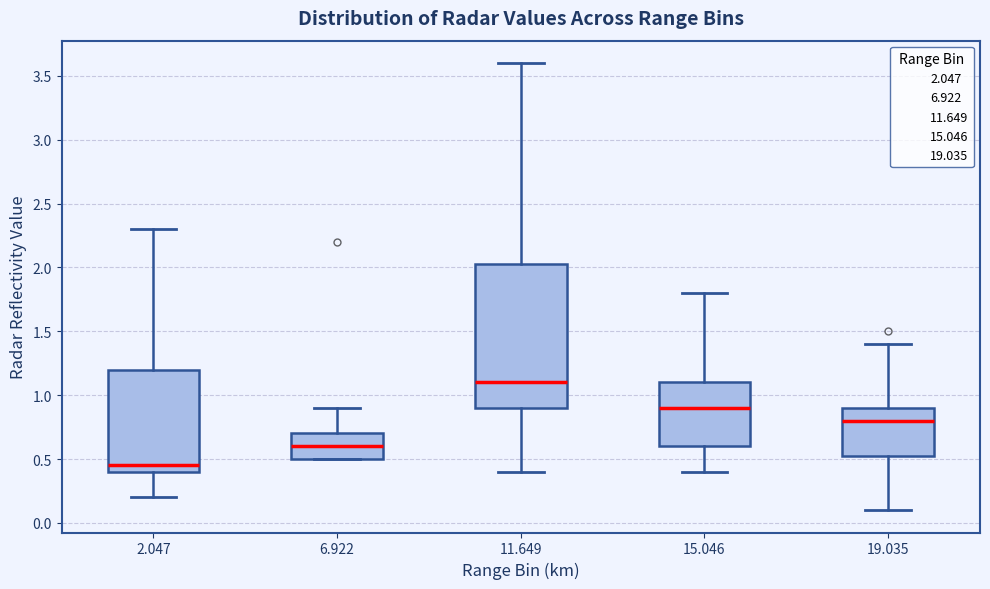

Reading left to right, transcribe this box plot: for each box, give where its median line is, the range the box spans, and where its two whiskers end, as read against the y-axis. The values are not printed on the chart, so give them approximately, as read against the axis.

2.047: median 0.45, box 0.40 to 1.20, whiskers 0.20 to 2.30
6.922: median 0.60, box 0.50 to 0.70, whiskers 0.50 to 0.90
11.649: median 1.10, box 0.90 to 2.05, whiskers 0.40 to 3.60
15.046: median 0.90, box 0.60 to 1.10, whiskers 0.40 to 1.80
19.035: median 0.80, box 0.55 to 0.90, whiskers 0.10 to 1.40